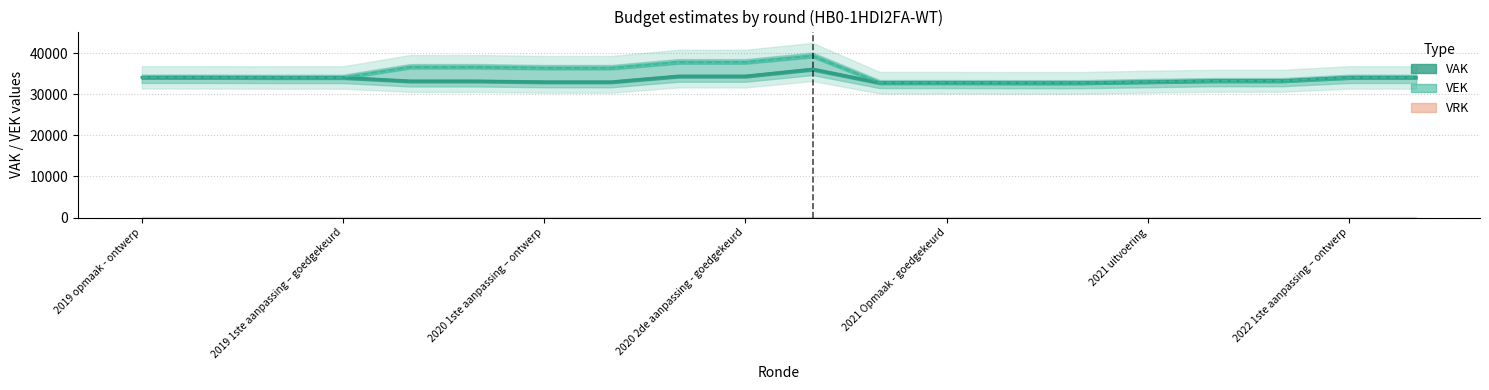

How many data points in VEK are less than 34085?

9